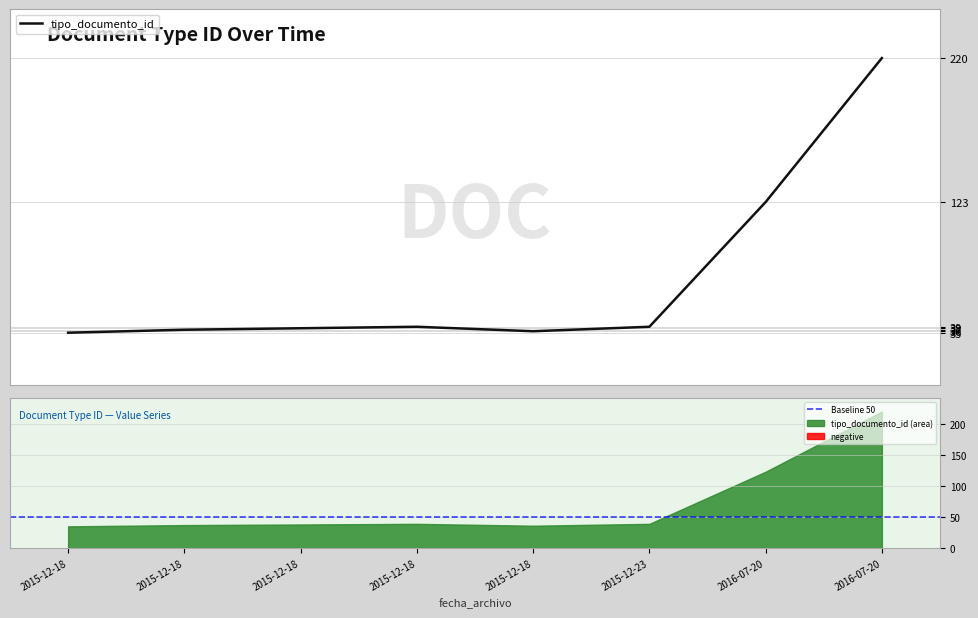

What is the difference between the values at 2015-12-23 11:28:36 and 2015-12-18 12:54:34?

3